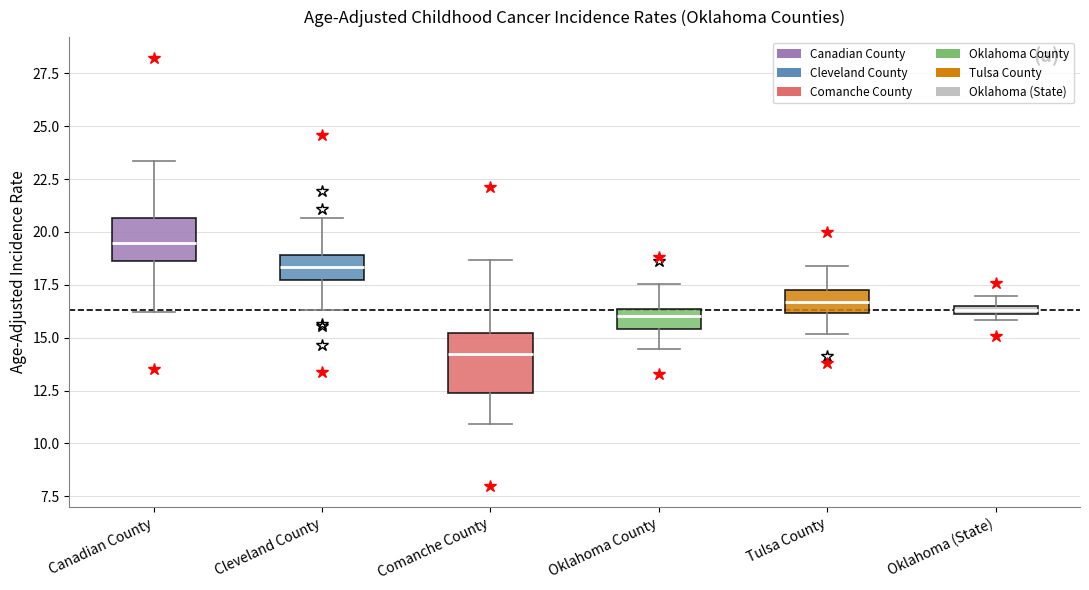

Where is the upper edge of the box for Oklahoma (State) on the y-axis? The values are not printed on the chart, so give them approximately, as read against the axis.

16.5